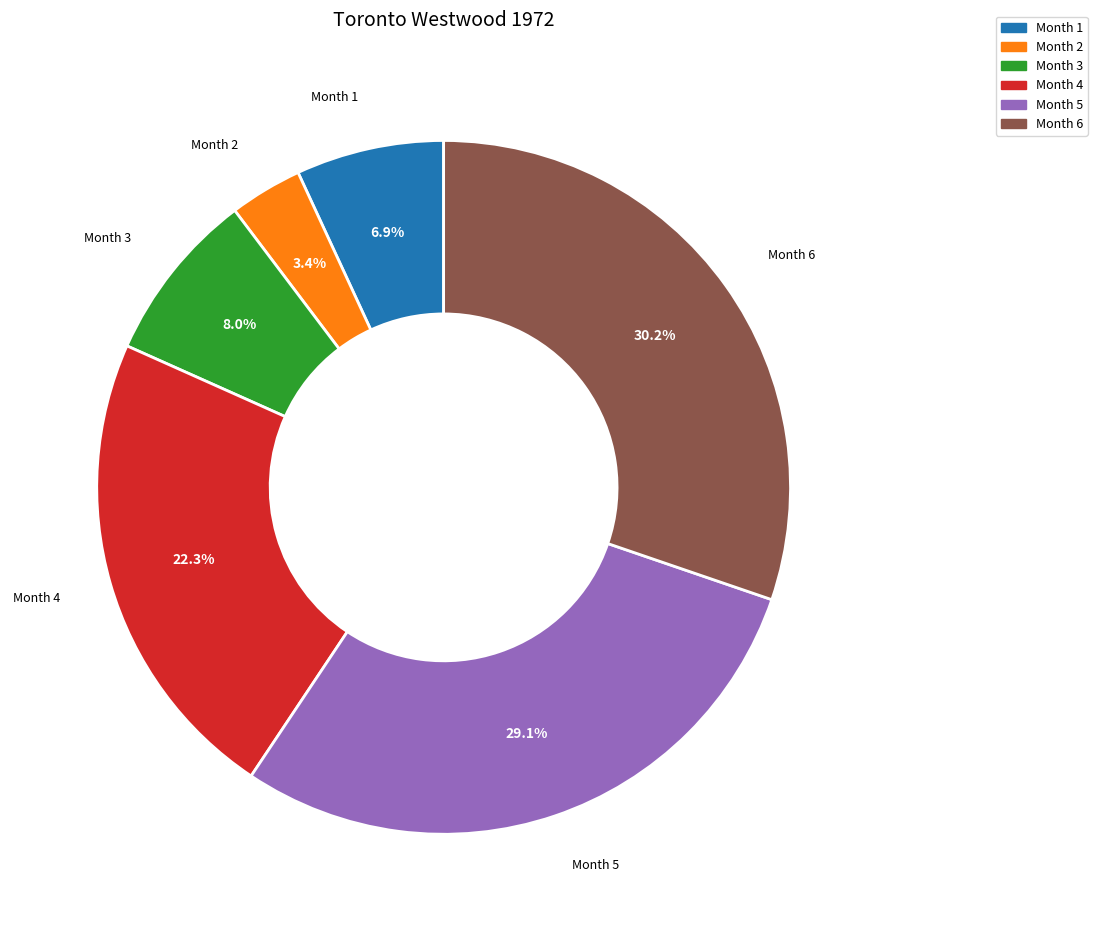

Is there a majority slice in this chart?

No